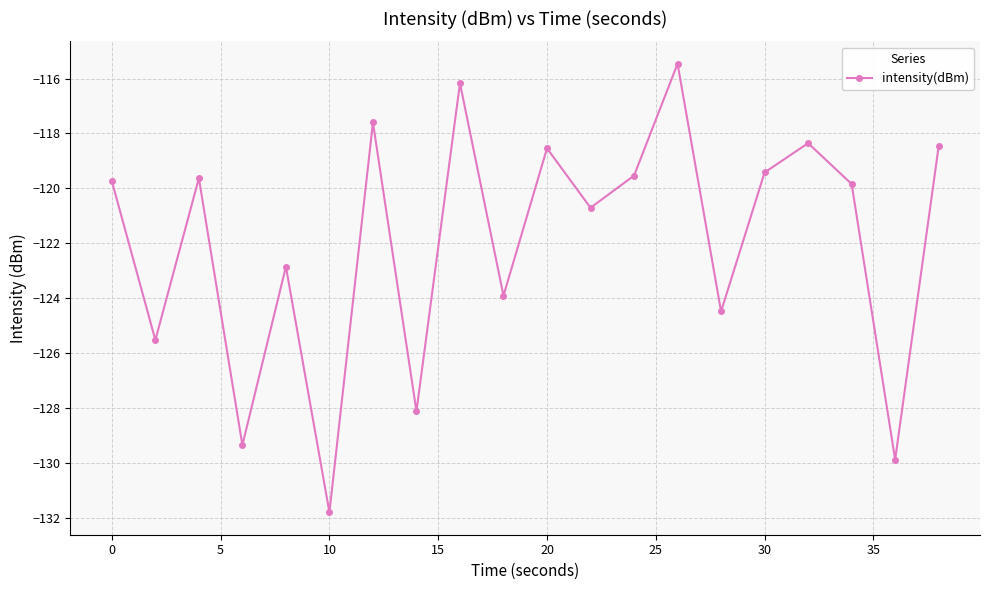

What is the value of the 6th point from the left?

-131.8